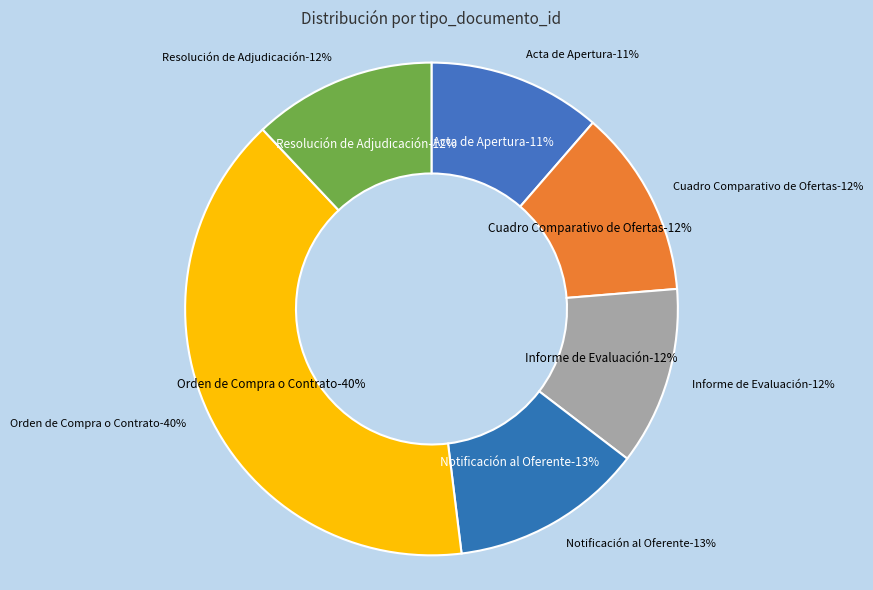

What is the largest slice in the pie chart?

Orden de Compra o Contrato